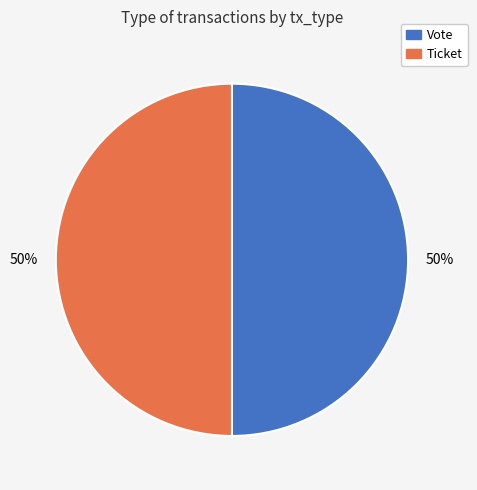

How many segments does this pie chart have?

2